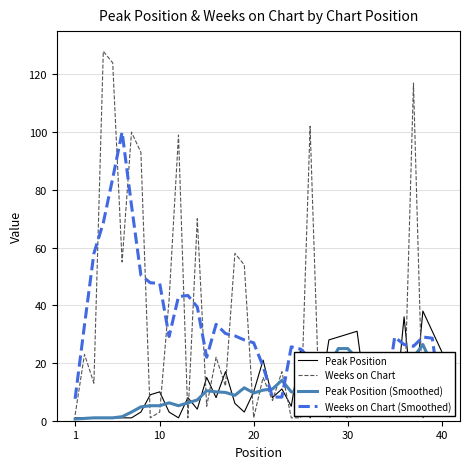

How many intersections are there between Peak Position (Smoothed) and Peak Position?

19